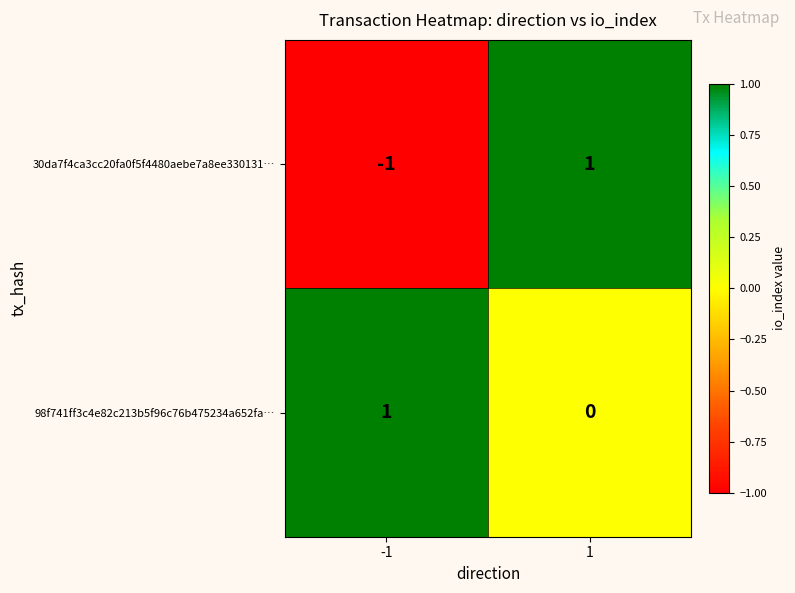

How many data points does each series have?

2